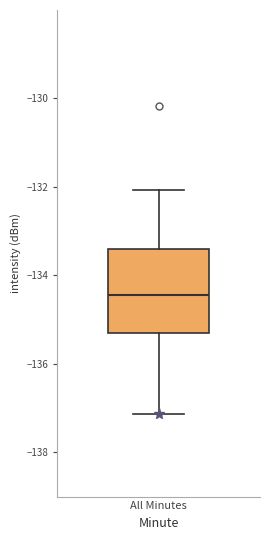

Read this box plot against the y-axis: the position of the median line, the range covered by the box, and the ends of both whiskers. The values are not printed on the chart, so give them approximately, as read against the axis.

median -134.4, box -135.2 to -133.4, whiskers -137.2 to -132.0